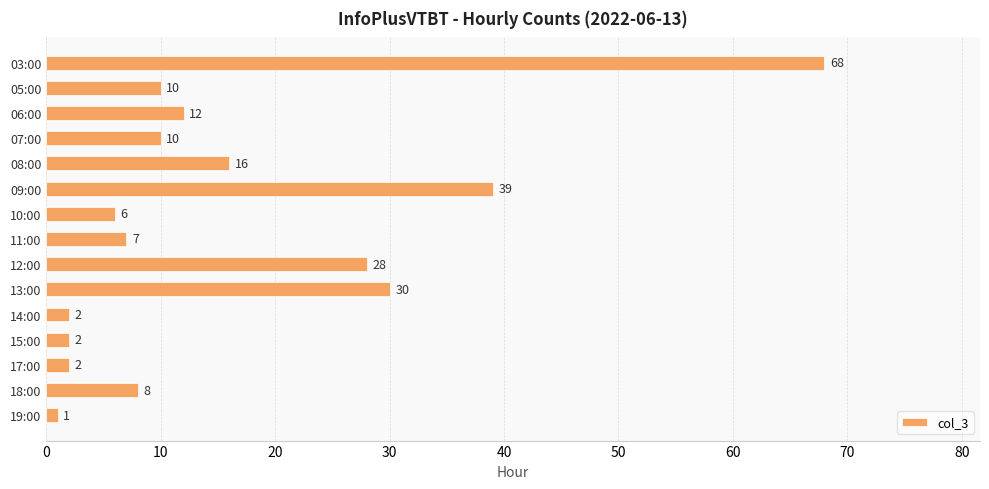

At which label is the value closest to 34?

13:00